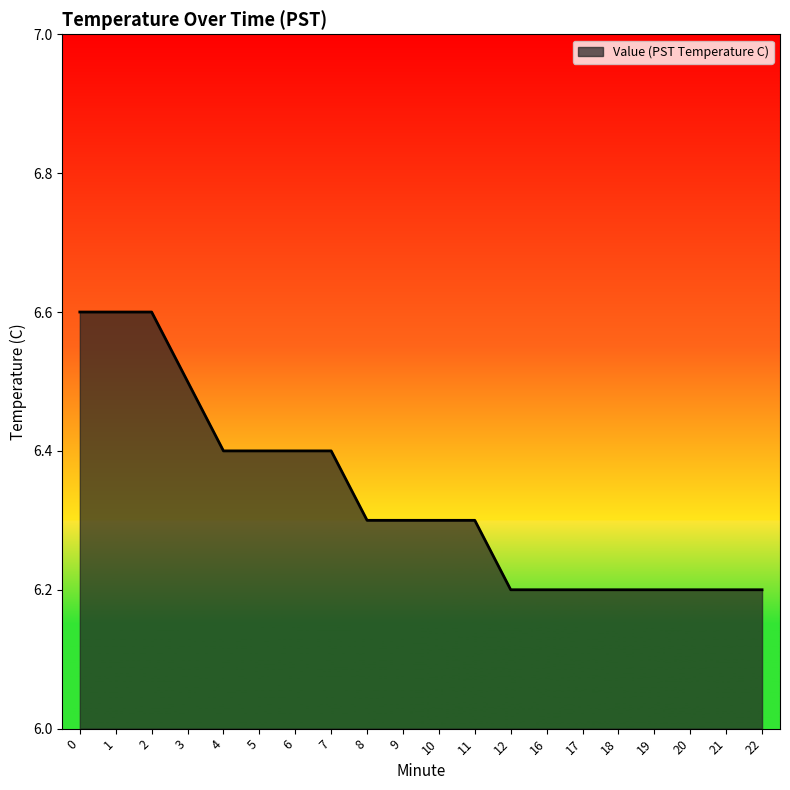

What is the change in value from 4 to 16?

-0.2